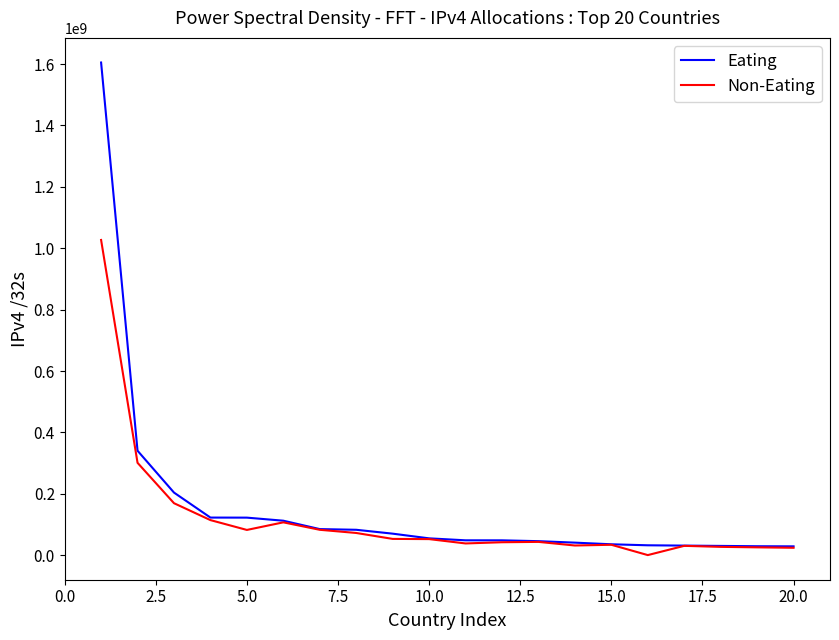

Which series has the widest spread of values?

Eating